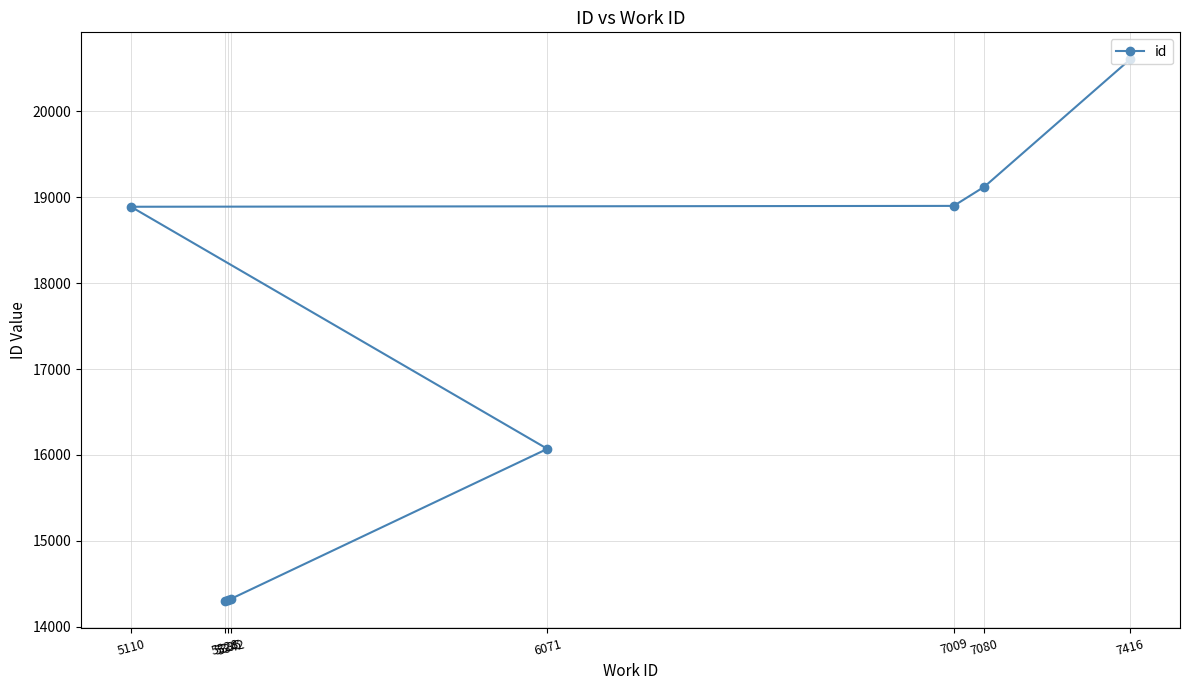

True or false: there are more than 0 points higher than both neighbors.

False